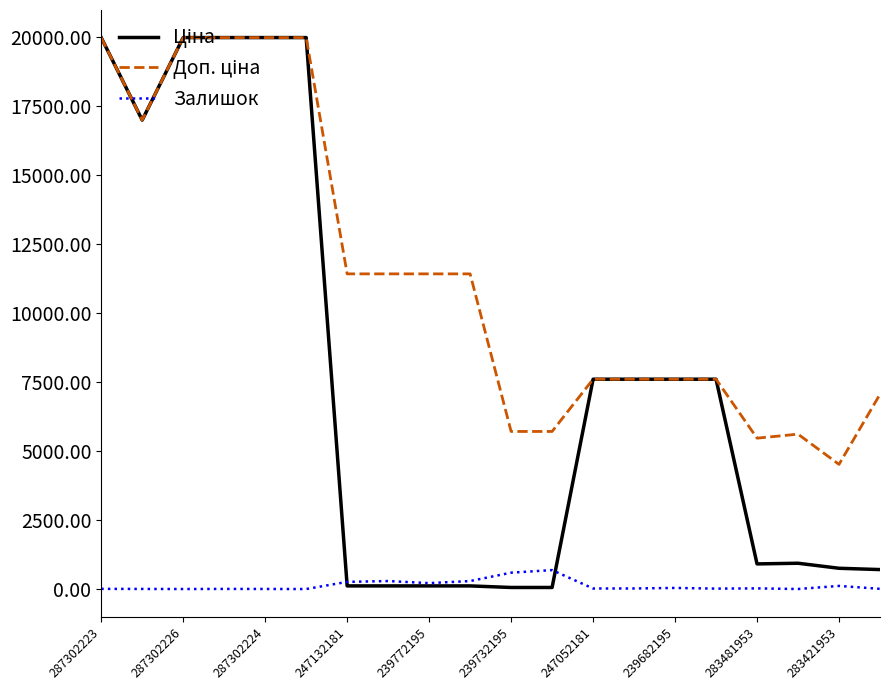

Count the number of categories in the chart.

20